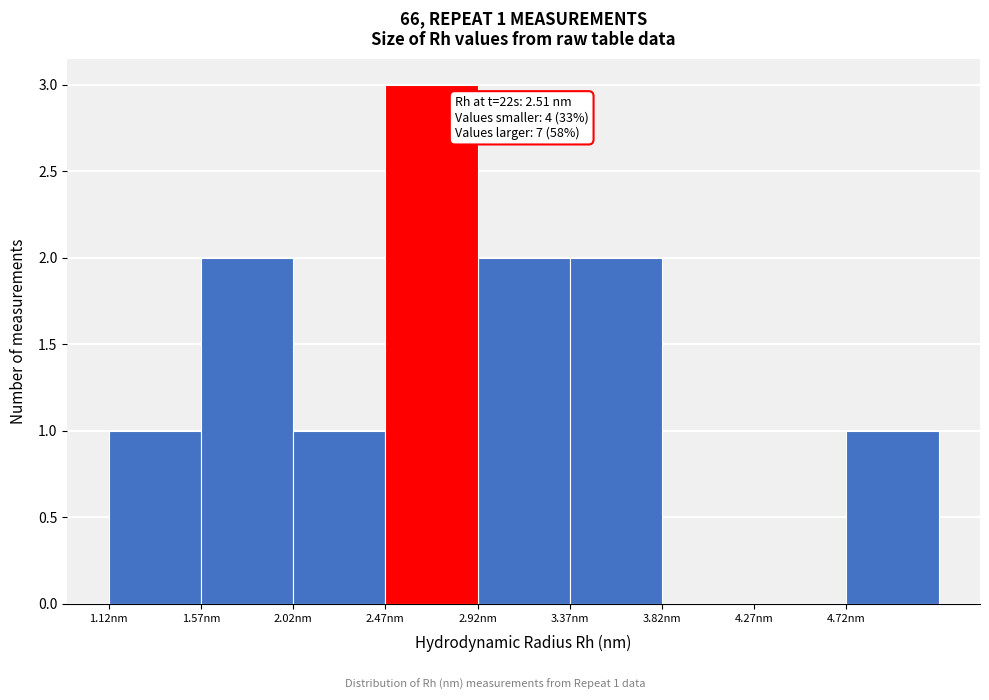

Over which range of the x-axis is the bar tallest?

2.47 to 2.92